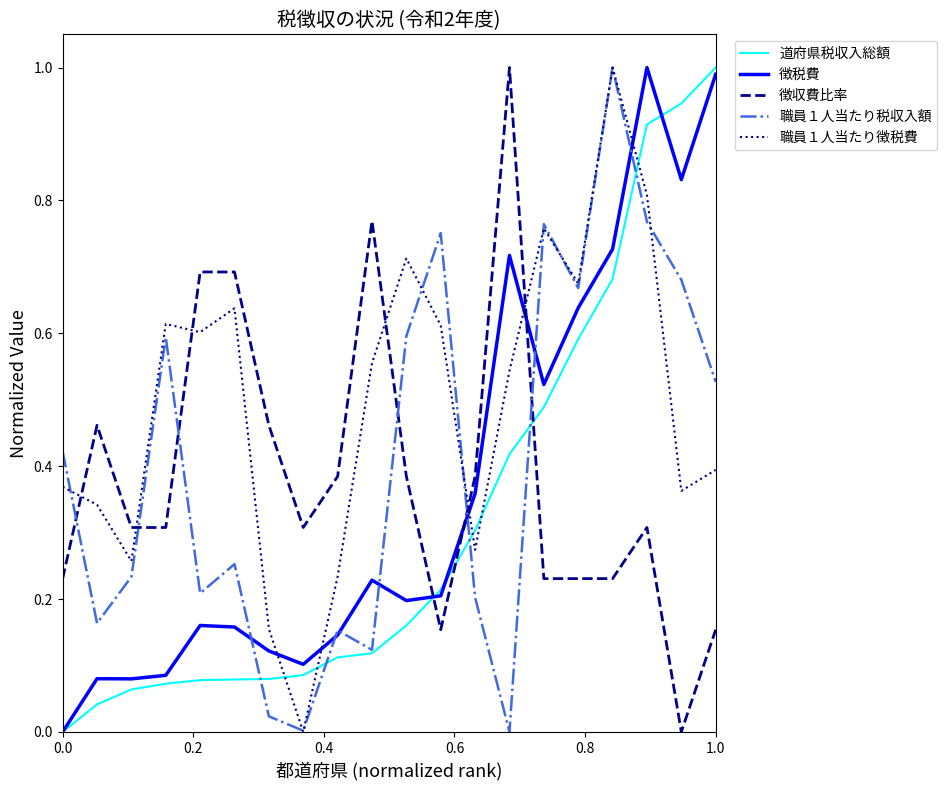

What is the maximum value for 職員１人当たり徴税費?

1.0